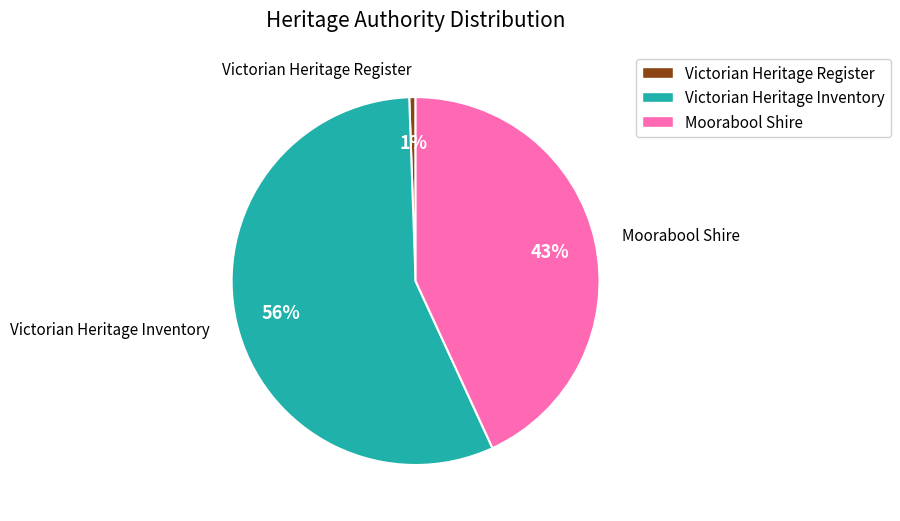

Is there a majority slice in this chart?

Yes